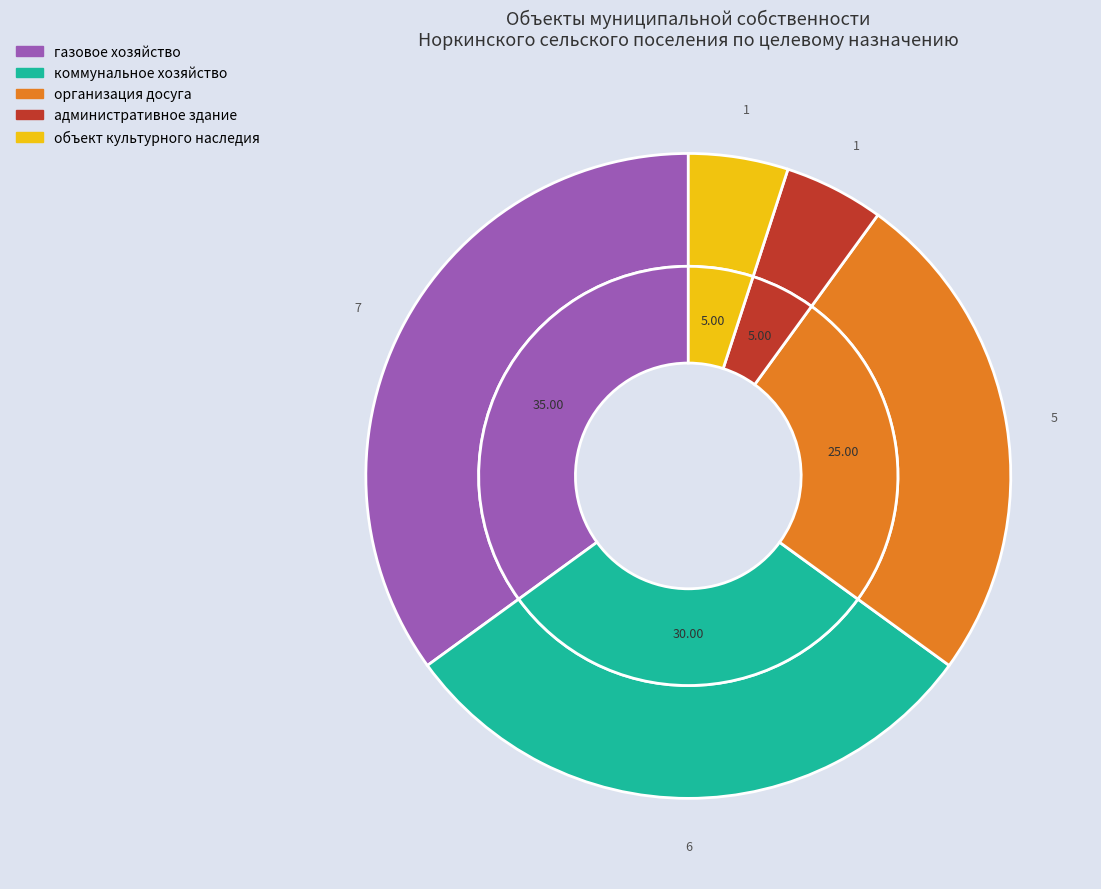

Which category has the smallest portion of the pie?

административное здание